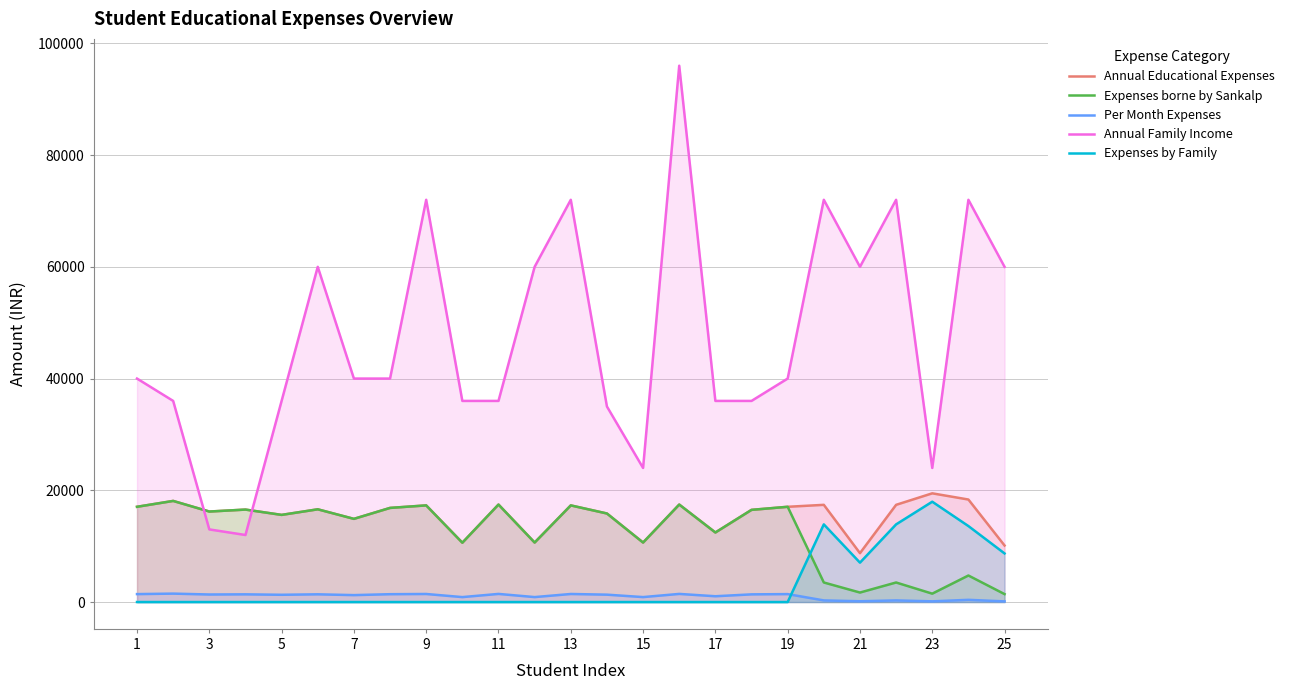

How many interior local peaks does the Annual Family Income series have?

7